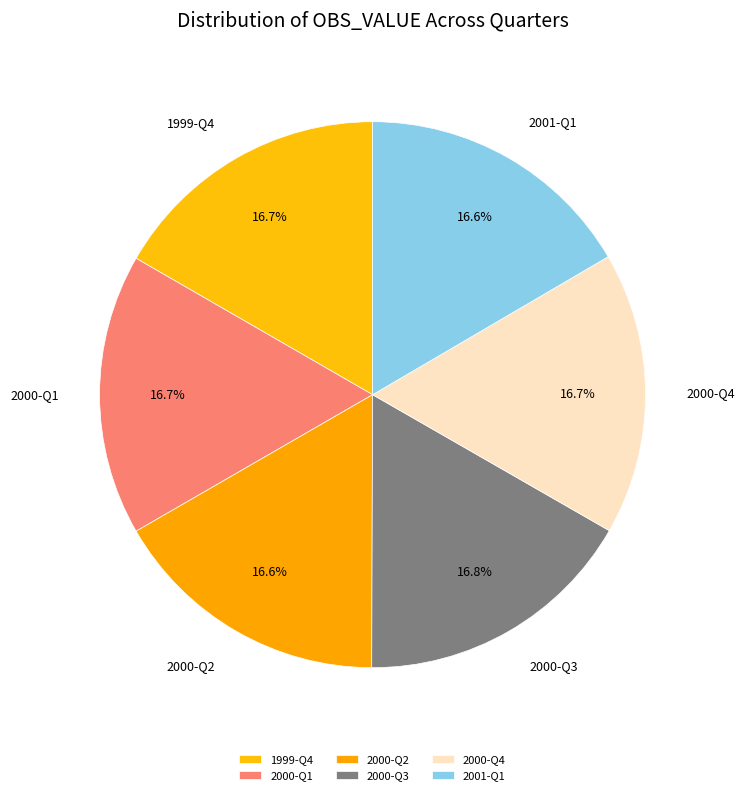

Approximately how many times larger is the value at 2000-Q4 compared to 2000-Q2?

1.0